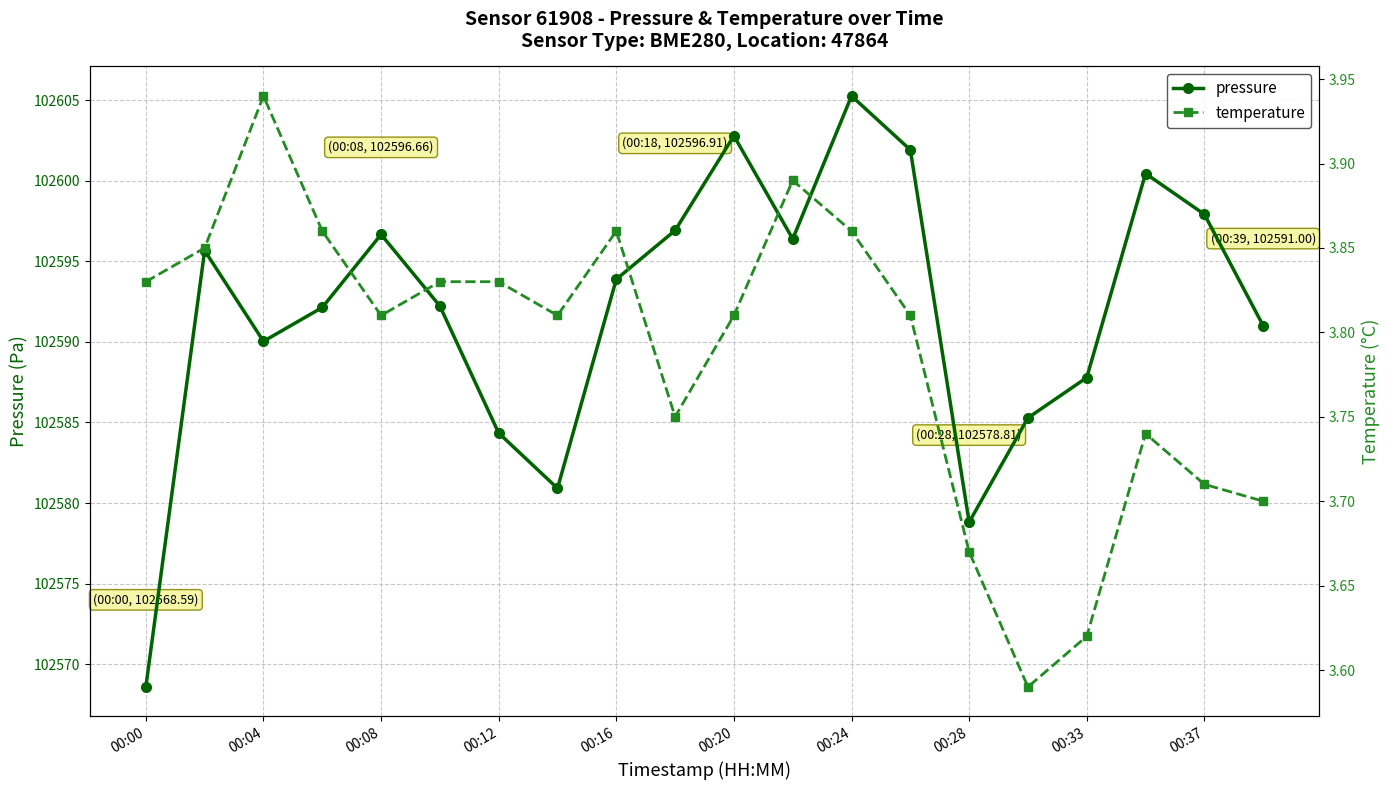

At how many categories does at least one series exceed 31873?

20